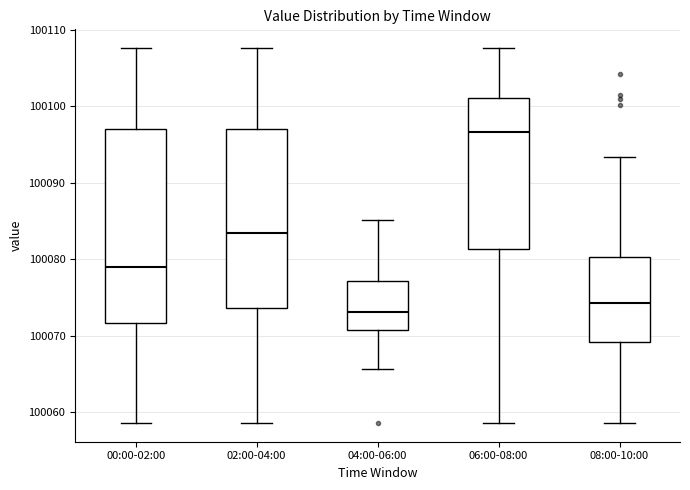

Reading left to right, read every box against the y-axis: the position of its median line, the range the box covers, and the ends of its whiskers. The values are not printed on the chart, so give them approximately, as read against the axis.

00:00-02:00: median 100079, box 100072 to 100097, whiskers 100059 to 100108
02:00-04:00: median 100083, box 100074 to 100097, whiskers 100059 to 100108
04:00-06:00: median 100073, box 100071 to 100077, whiskers 100066 to 100085
06:00-08:00: median 100097, box 100081 to 100101, whiskers 100059 to 100108
08:00-10:00: median 100074, box 100069 to 100080, whiskers 100059 to 100093